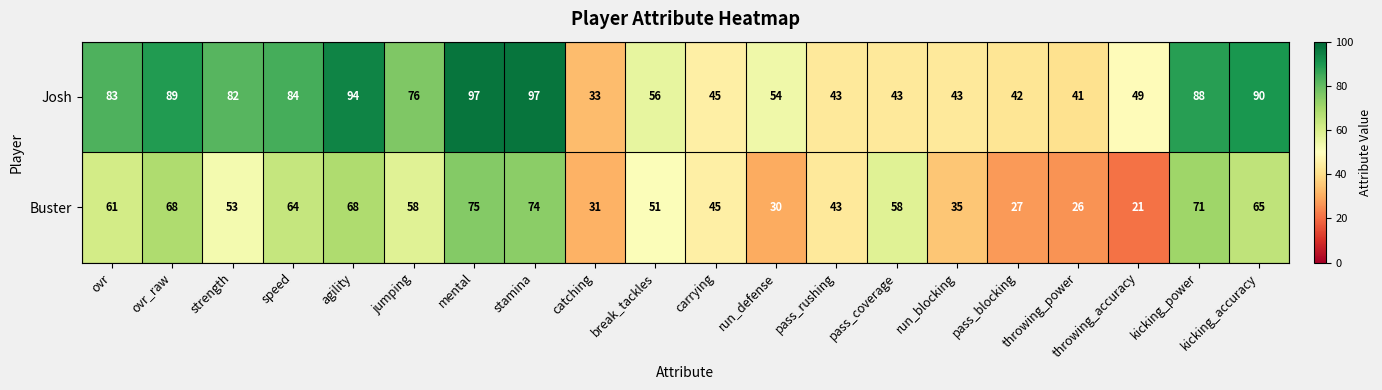

At pass_coverage, list the series in order from smallest to largest.

Josh, Buster